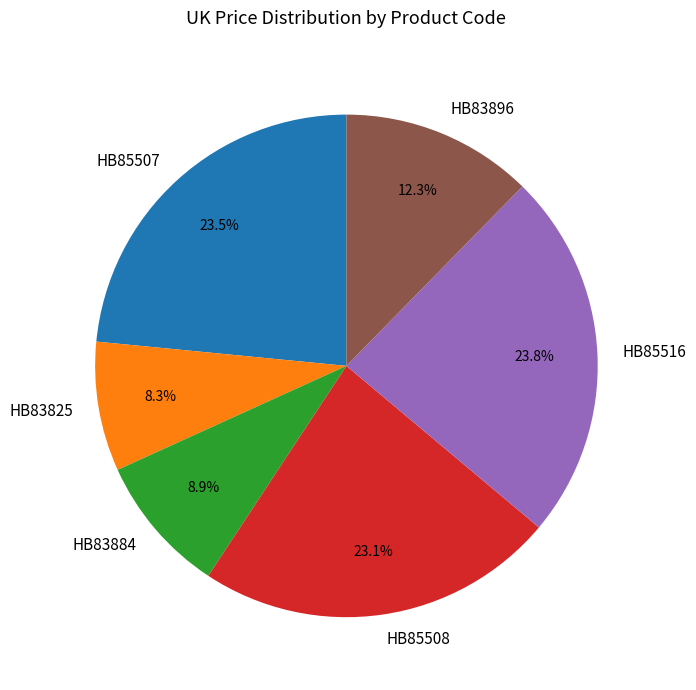

True or false: HB83896 accounts for 12% of the total.

True